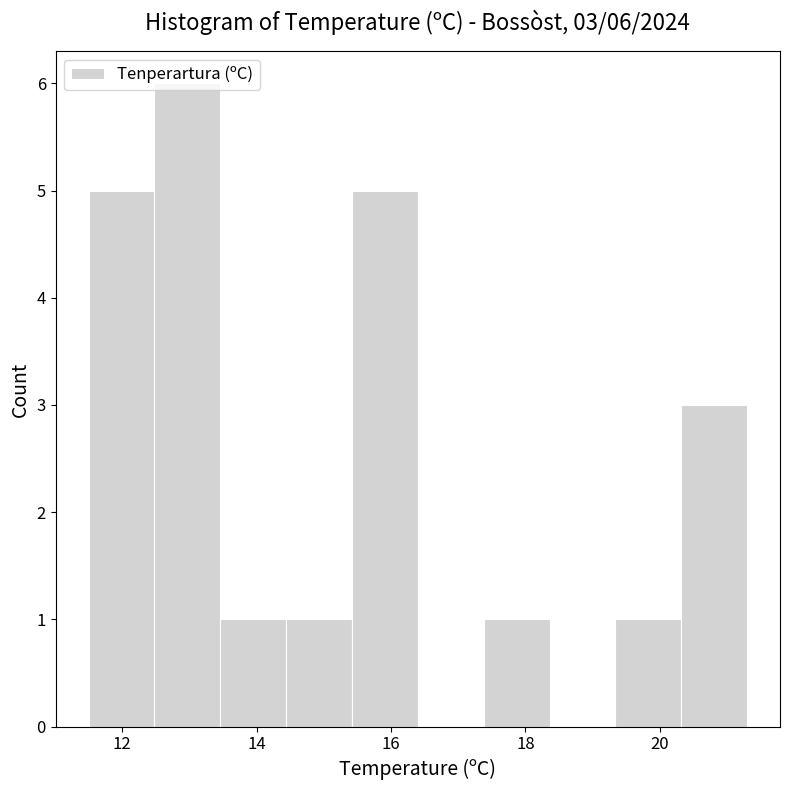

Over which range of the x-axis is the bar tallest?

12.48 to 13.46